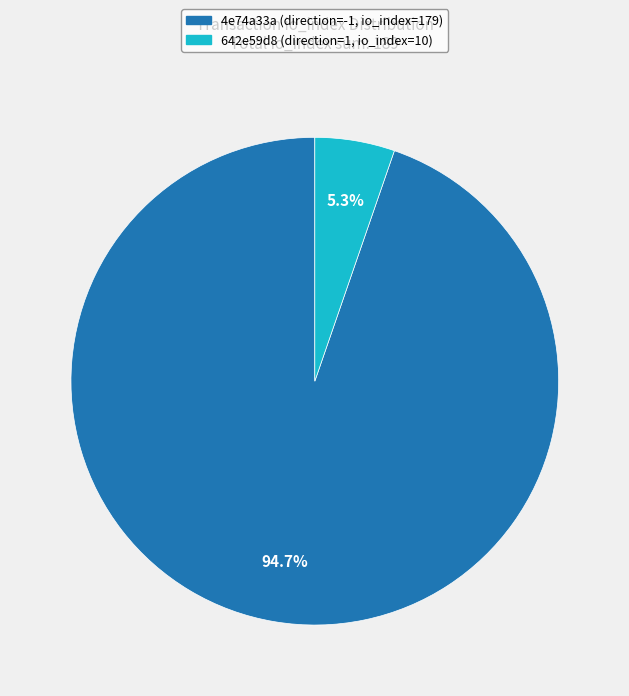

Is there a majority slice in this chart?

Yes